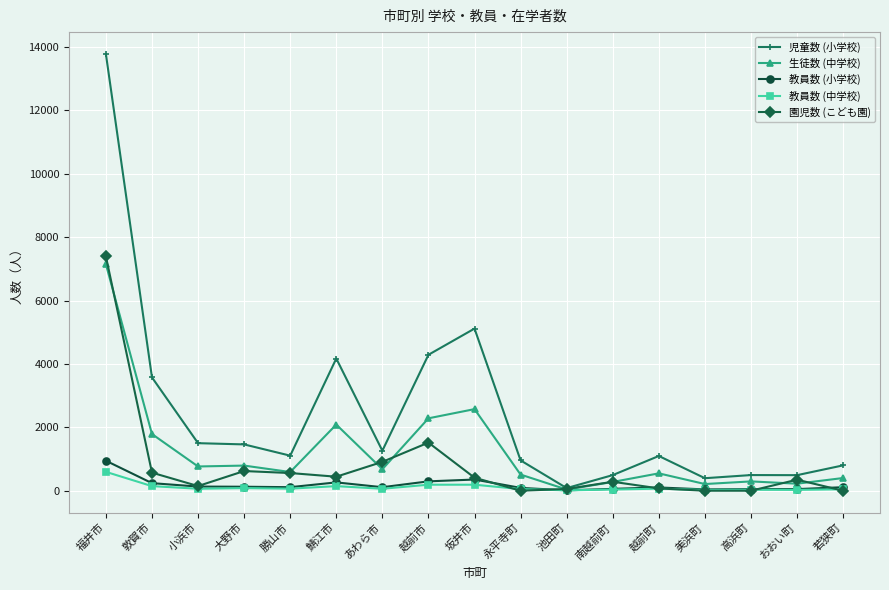

What is the difference between the highest and lowest values at あわら市?

1200